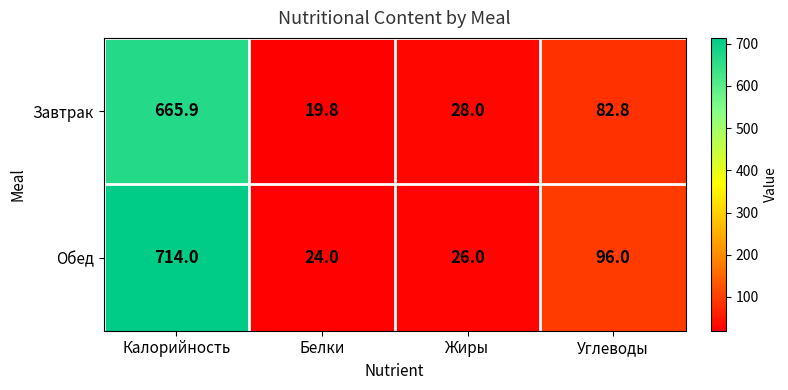

What is the greatest value displayed?

714.0